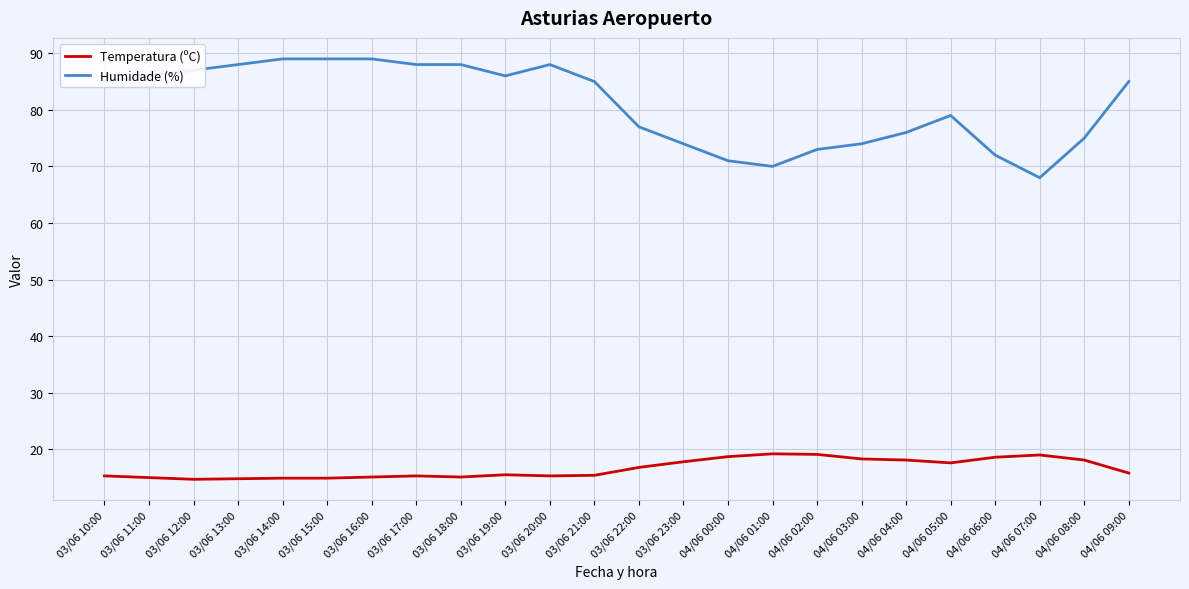

Is this an area chart (filled region under the line)?

No